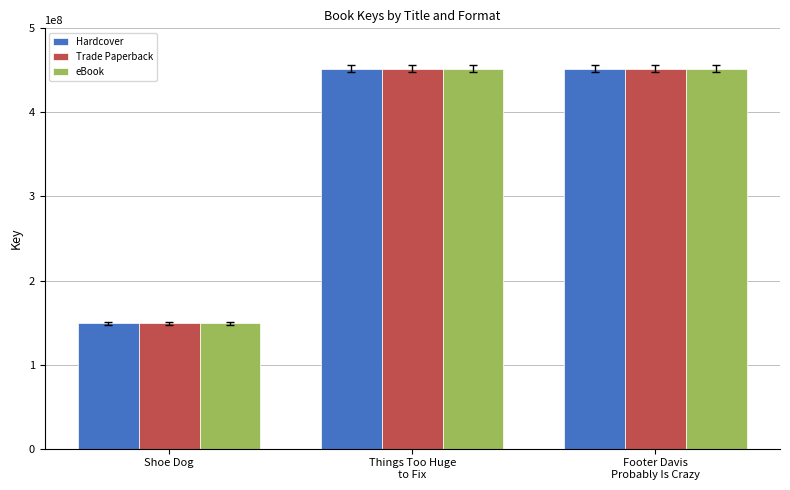

What is the label of the 2nd bar from the right?

Things Too Huge
to Fix